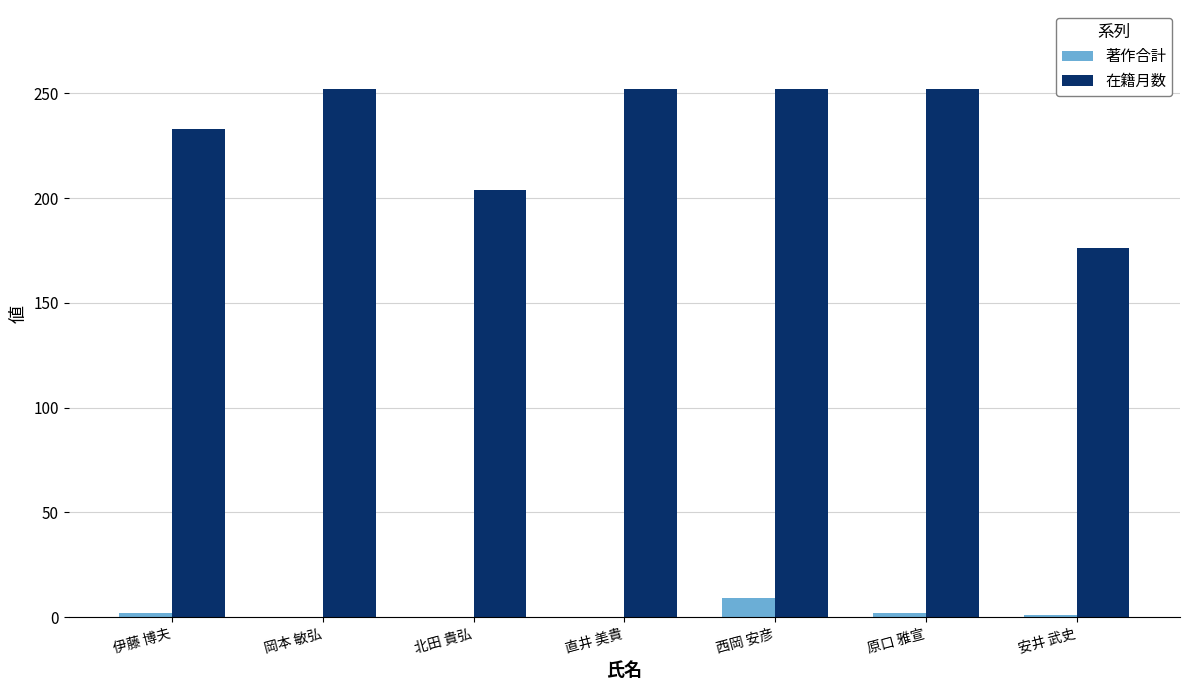

What is the maximum value for 著作合計?

9